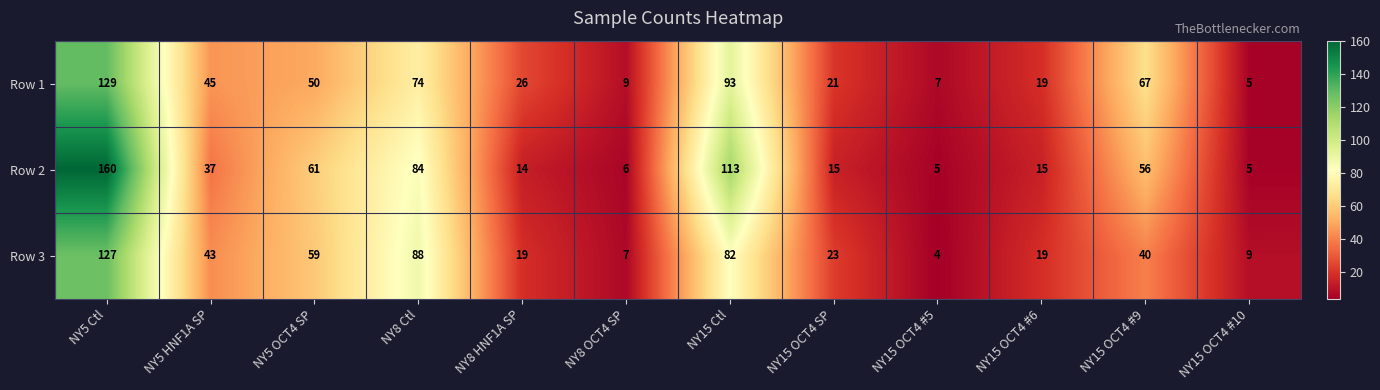

Which series has the largest range (max minus min)?

Row 2